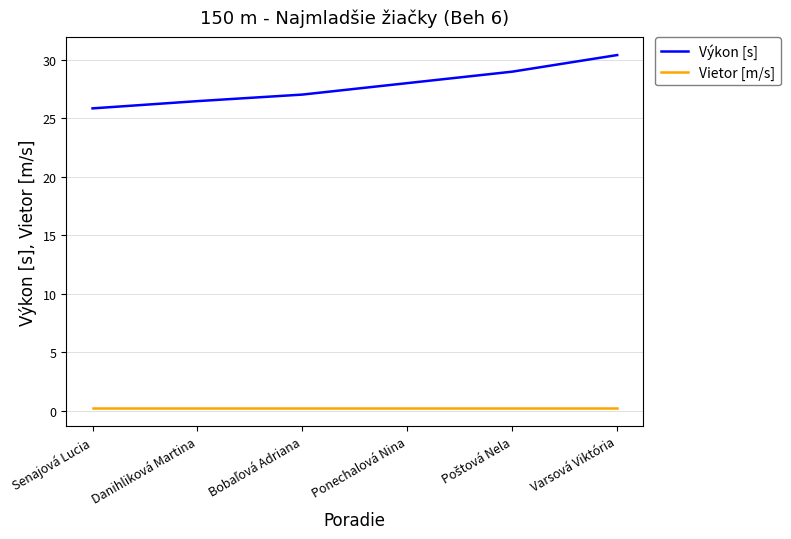

The value of Výkon [s] at Danihliková Martina is 38.4. True or false?

False